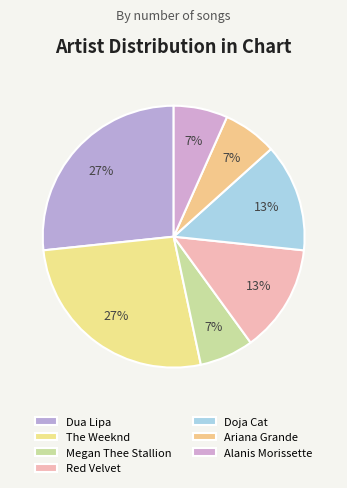

To the nearest percent, what is the average slice percentage?

14%